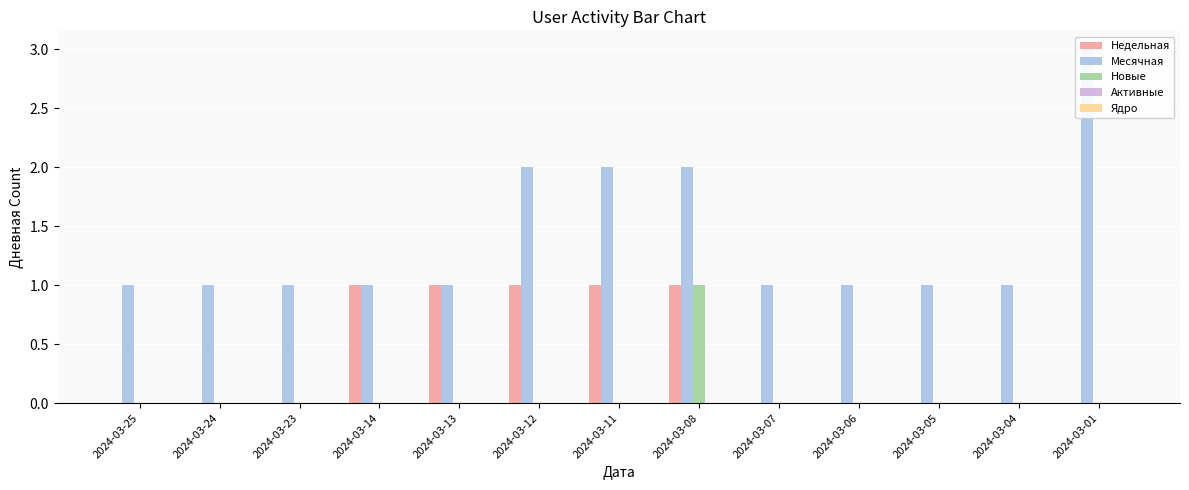

What is the total value across all series at 2024-03-14?

2